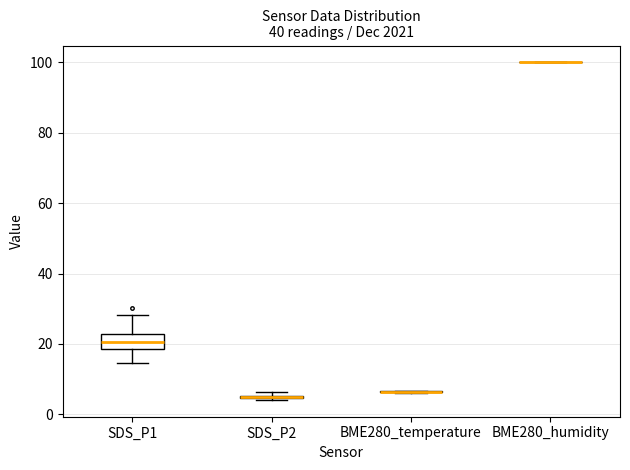

Which box is the tallest, from its lower edge to its upper edge?

SDS_P1